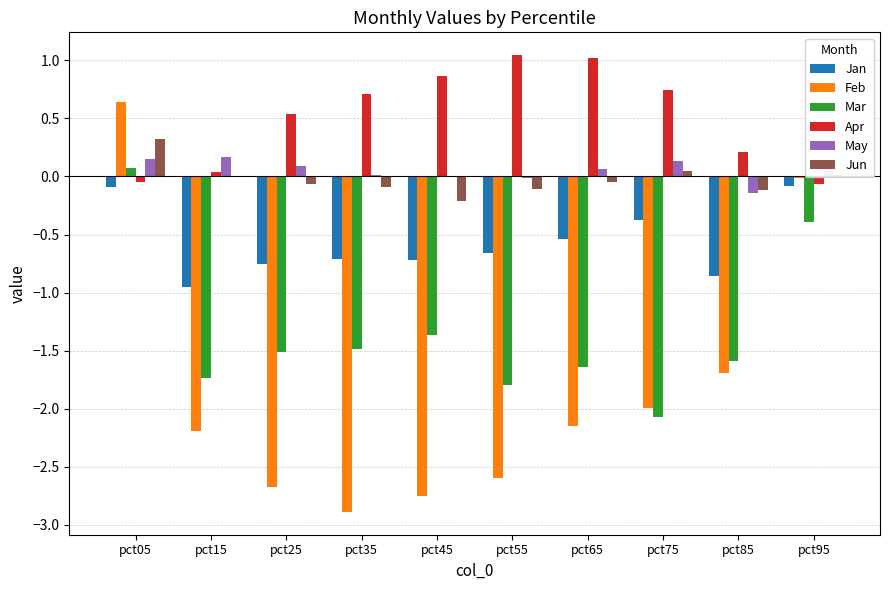

What is the sum of all Apr values?

5.1